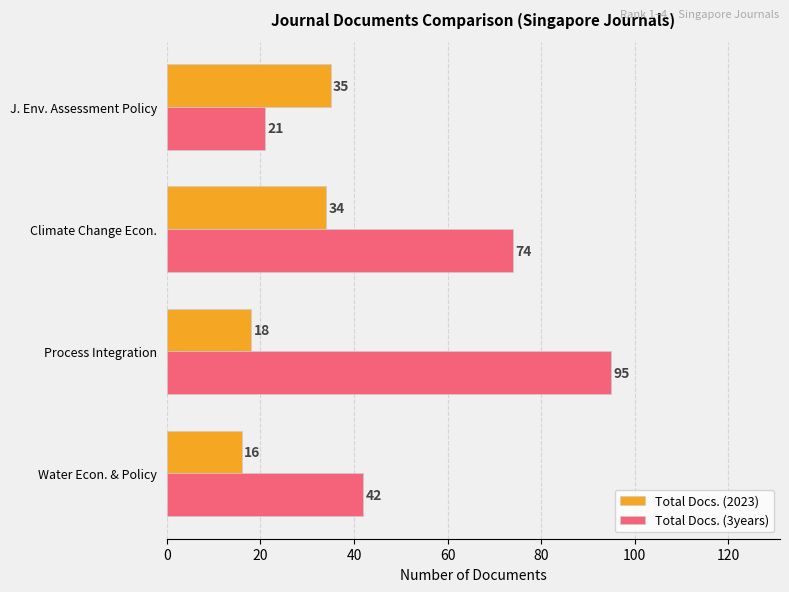

What is the difference between the maximum and minimum values in the Total Docs. (3years) series?

74